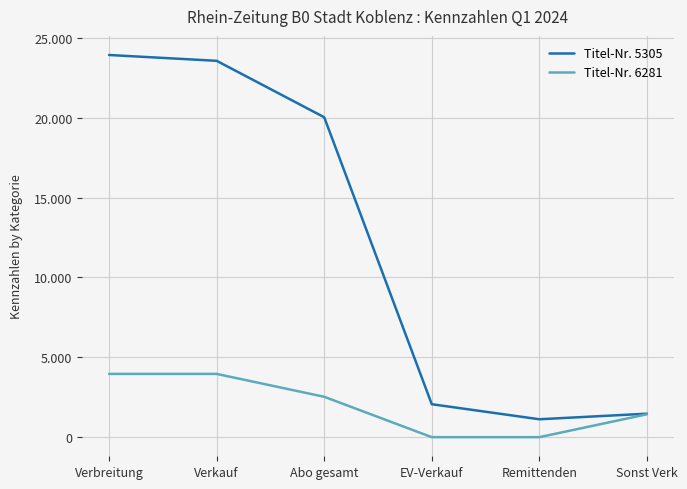

Is it true that Titel-Nr. 5305 equals 5851 at Verbreitung?

False